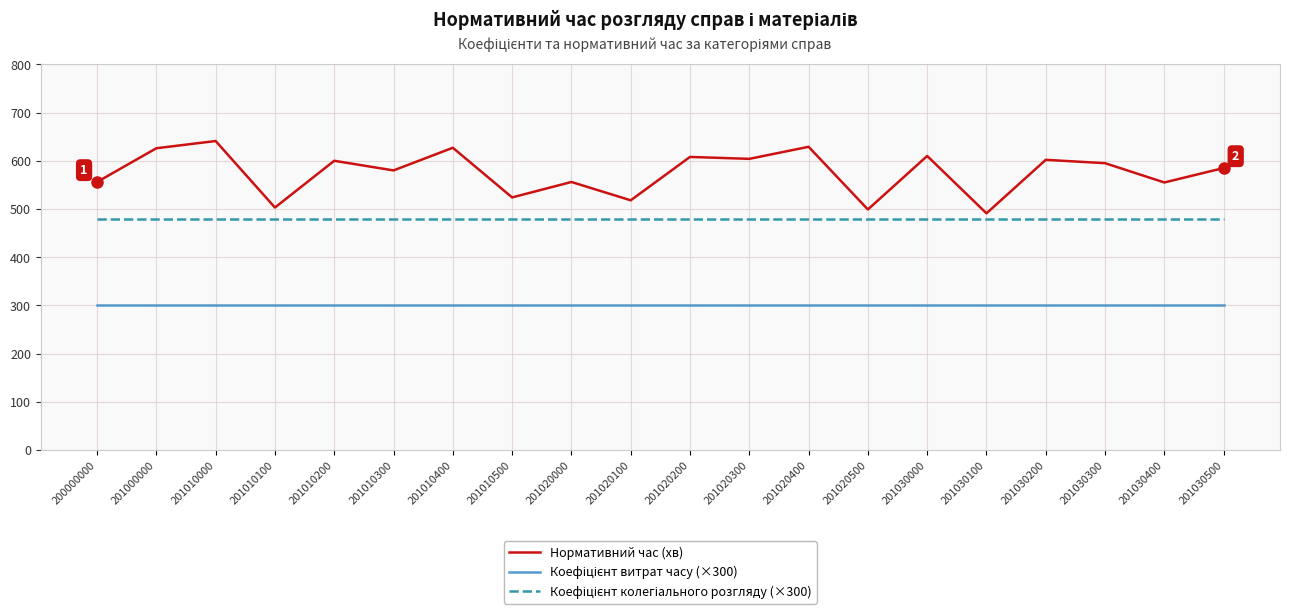

What is the difference between the maximum and minimum values in the Нормативний час (хв) series?

150